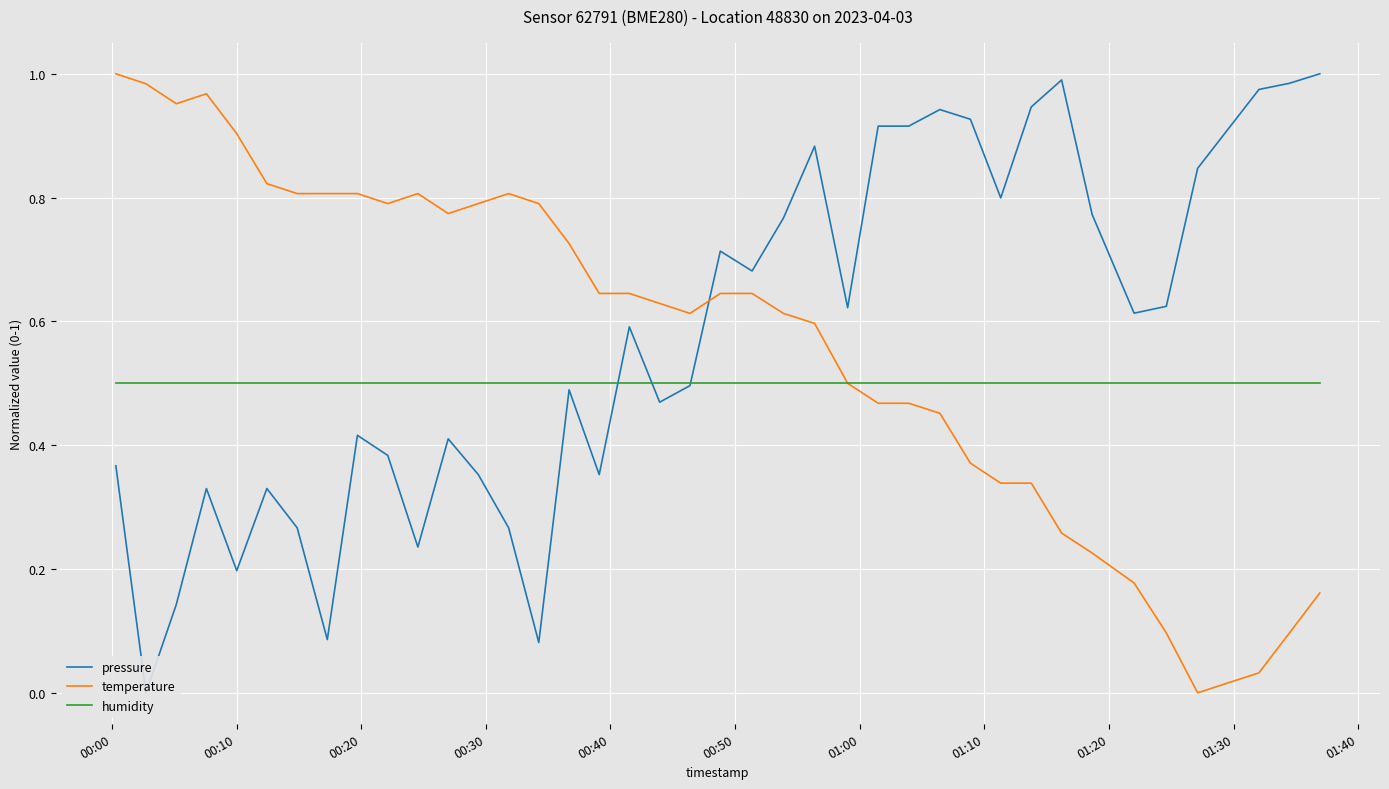

At how many categories does at least one series exceed 0?

40